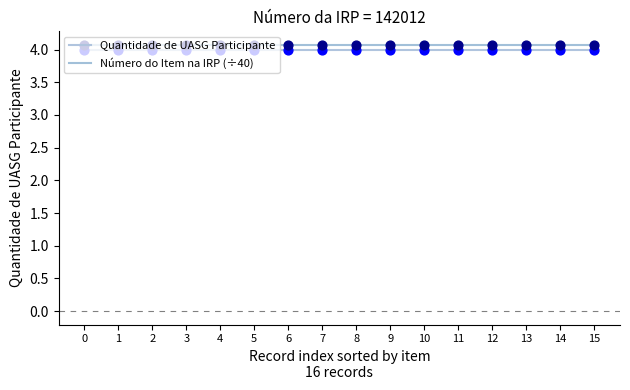

The value of Quantidade de UASG Participante at 1 is 6.0. True or false?

False